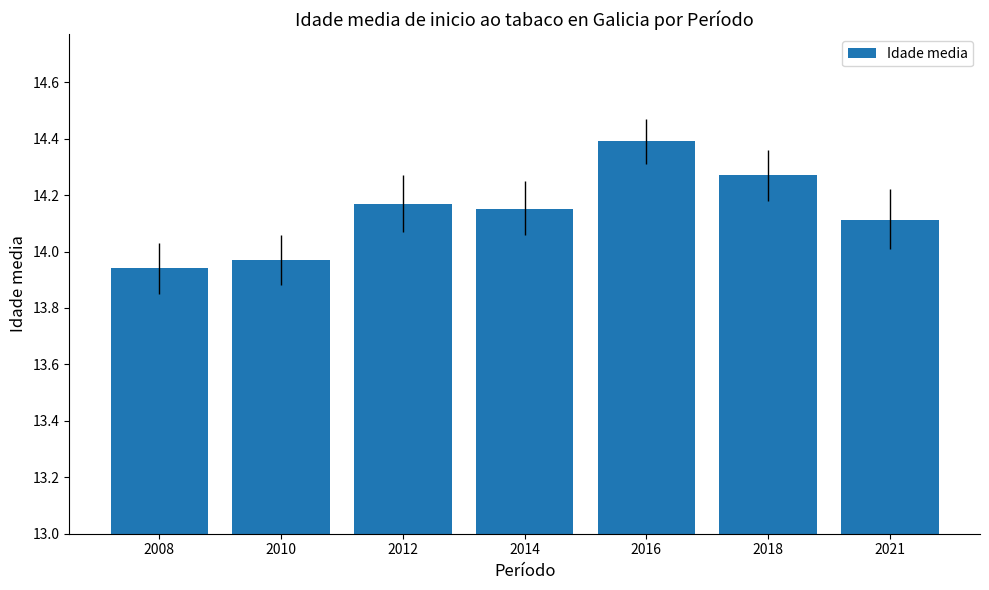

Is it true that the value at 2016 is 7.1?

False